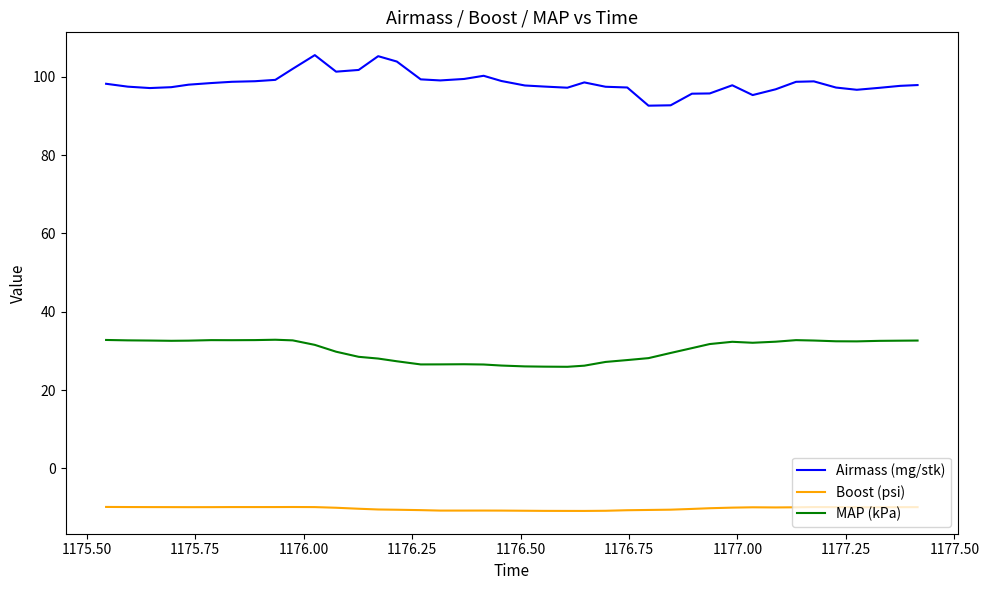

What is the lowest value of the Boost (psi) series?

-10.9